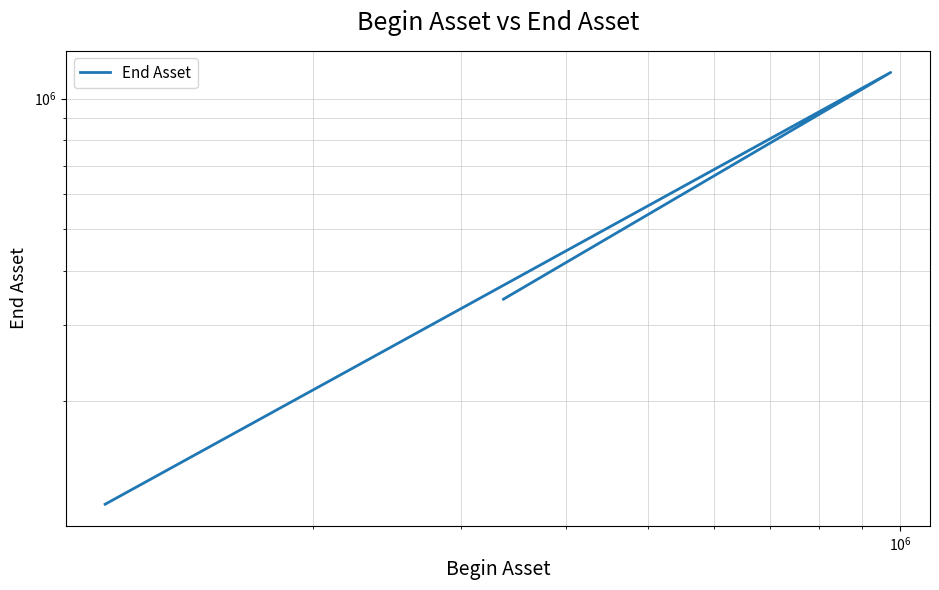

Reading left to right, extract all data points from this chart.

343547	1149174	115242